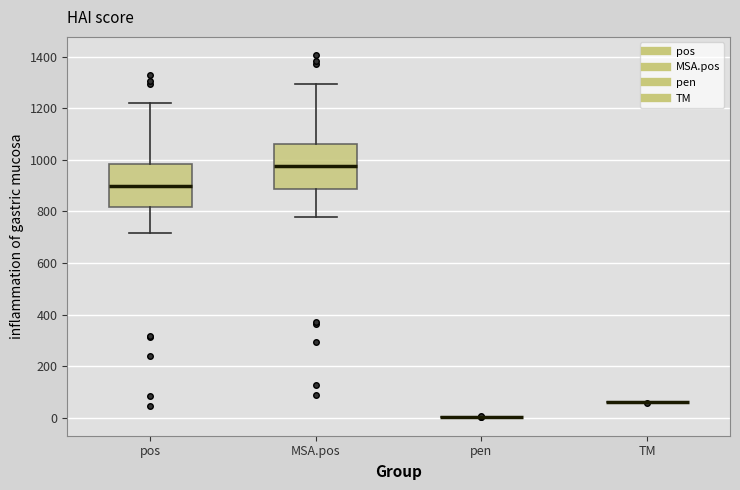

Where is the lower edge of the box for pos on the y-axis? The values are not printed on the chart, so give them approximately, as read against the axis.

820